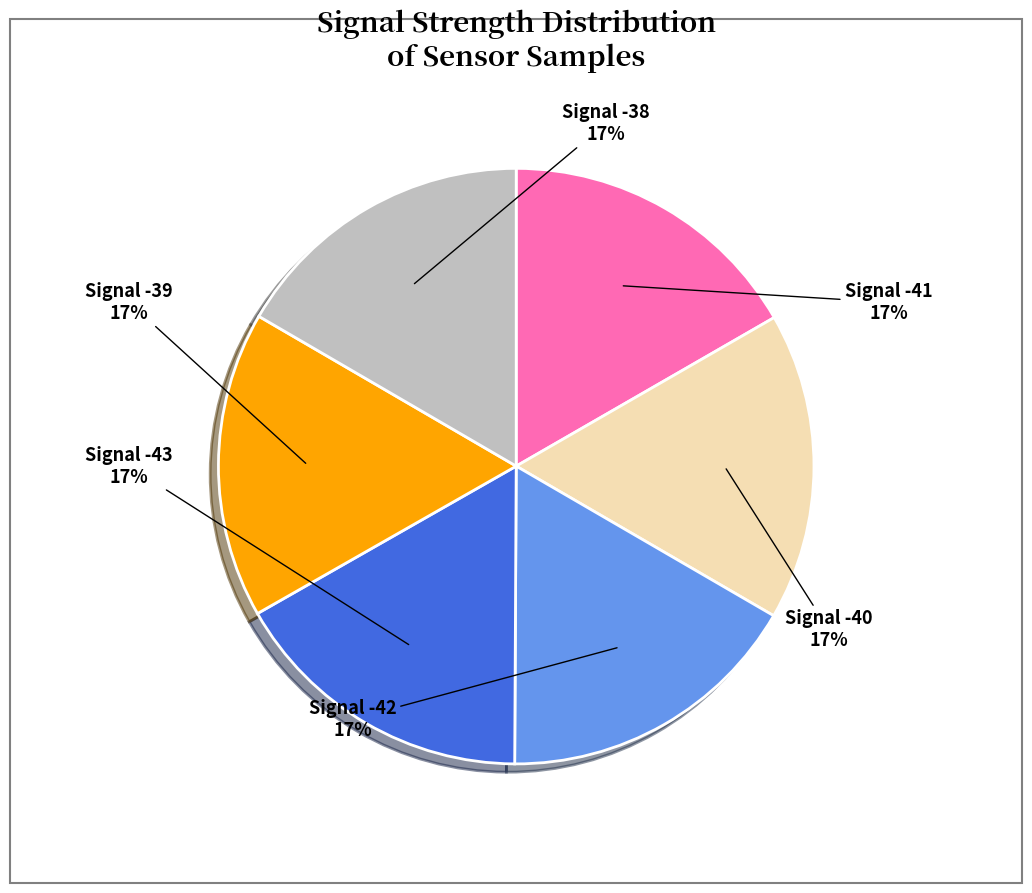

To the nearest percent, what is the average slice percentage?

17%